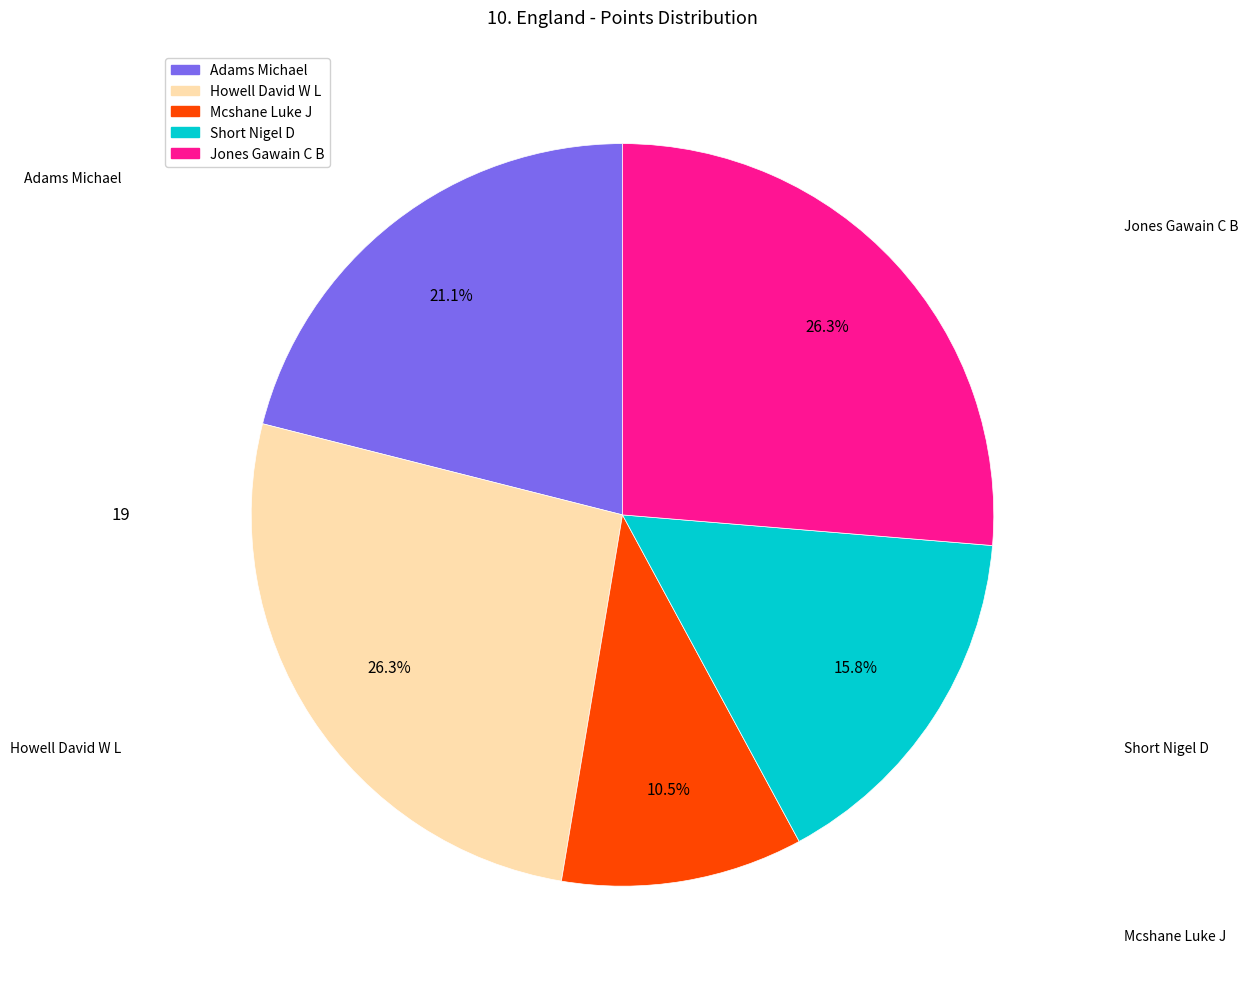

To the nearest percent, what portion does Howell David W L represent?

26%